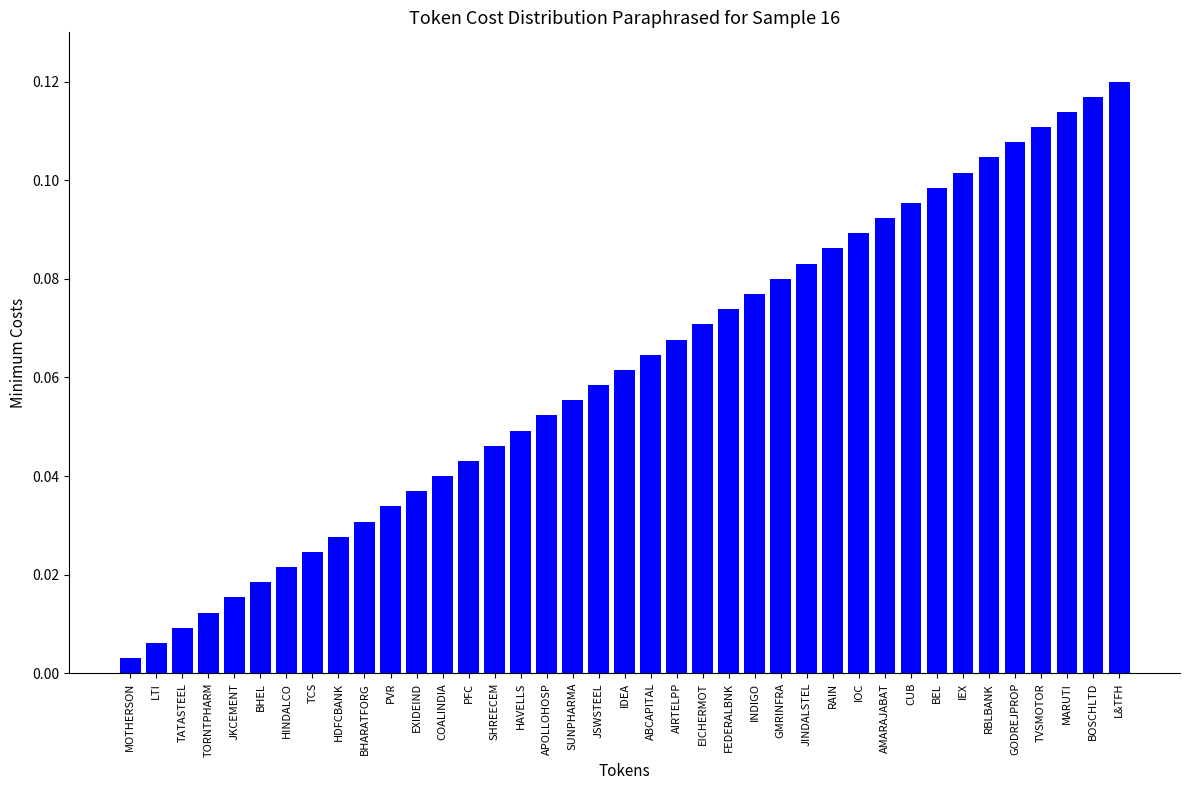

What is the label of the 37th bar from the right?

TATASTEEL